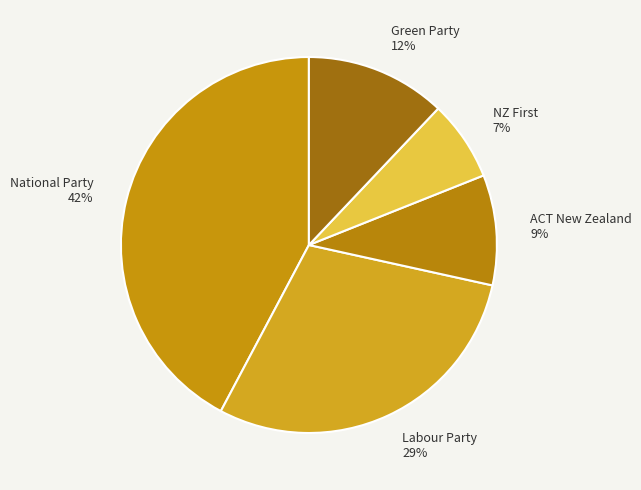

What is the smallest slice in the pie chart?

NZ First